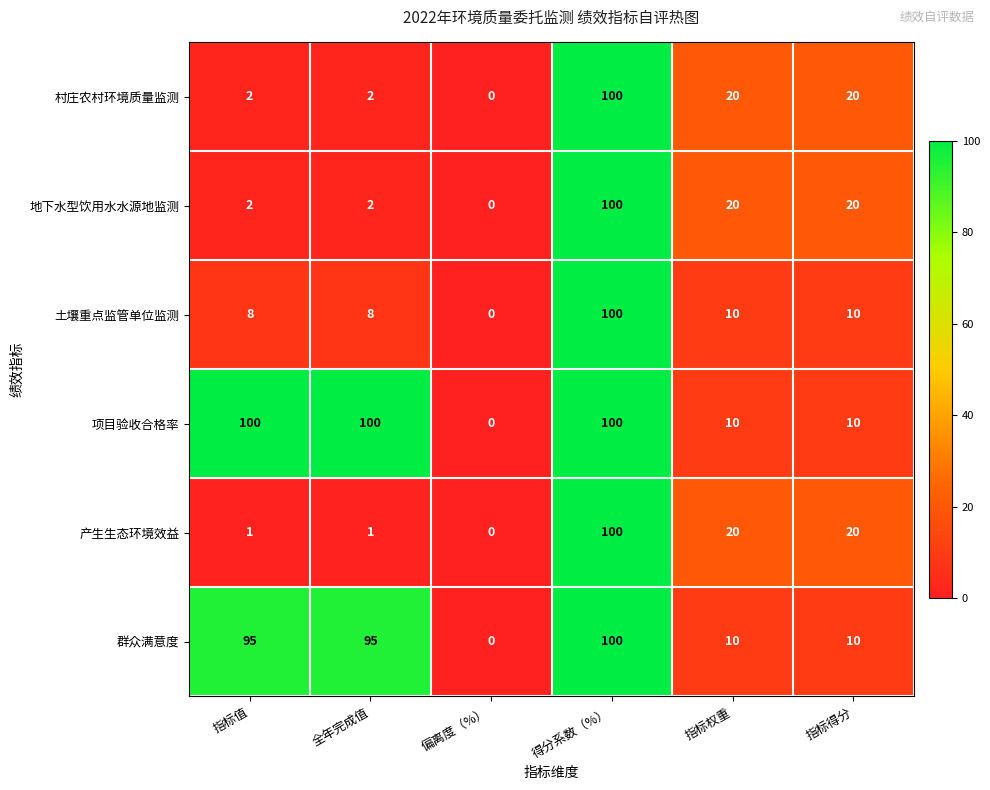

Which category has the lowest value in the 项目验收合格率 series?

偏离度（%）